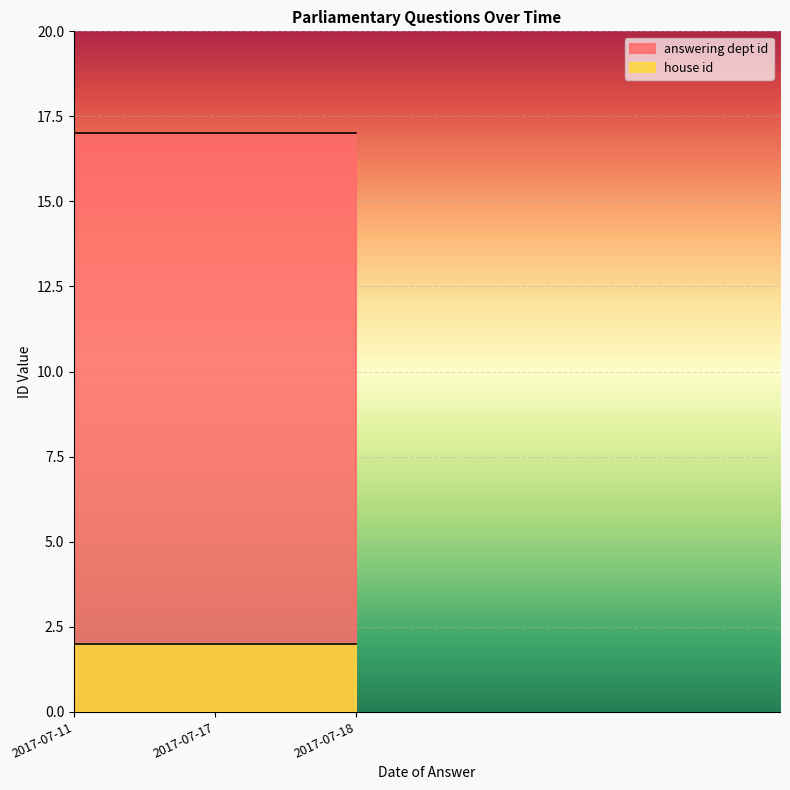

What is the value of the answering dept id point at the 3rd from the left?

17